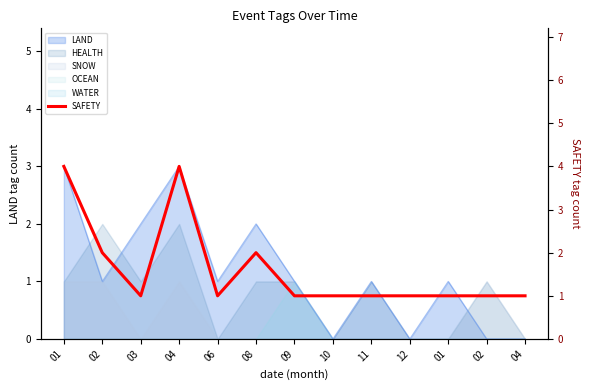

The chart shows a value of 1 at 03. True or false?

True